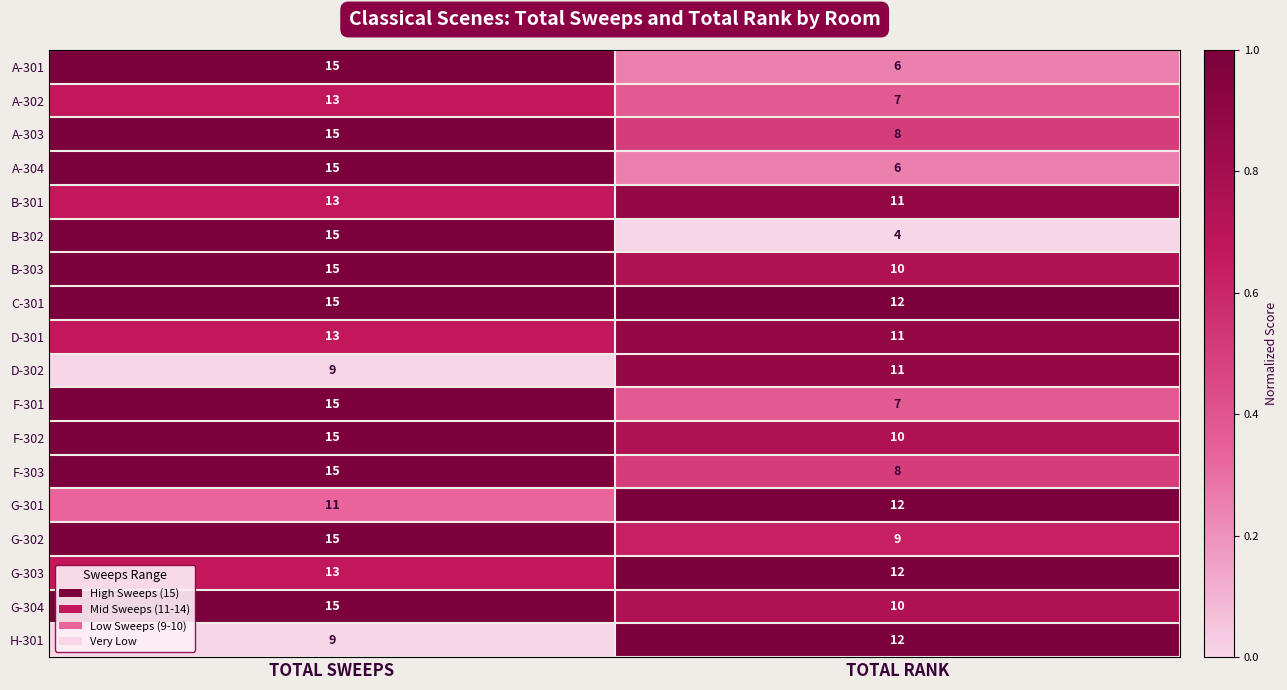

What is the sum of all A-304 values?

21